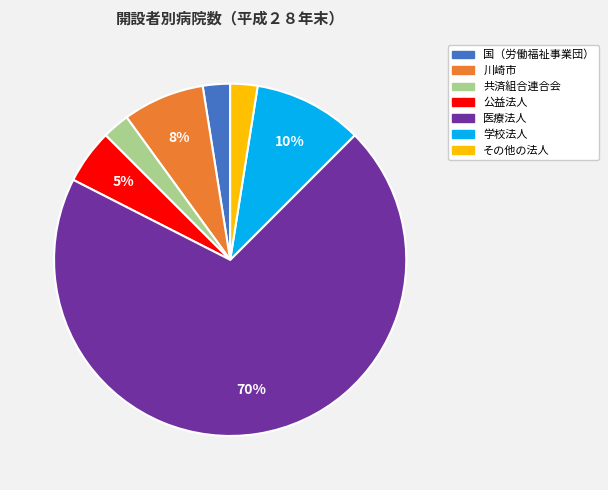

True or false: 学校法人 accounts for 10% of the total.

True